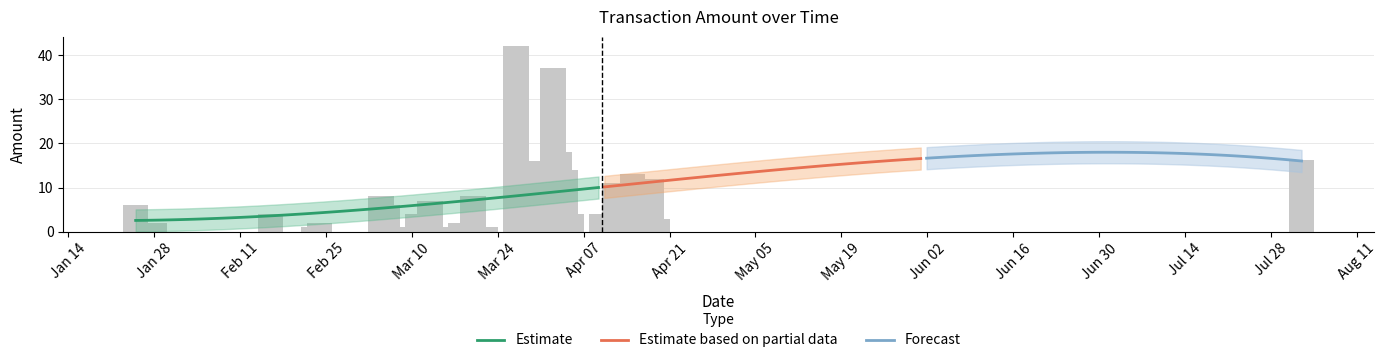

The value at 2020-03-29 is 1.6. True or false?

False